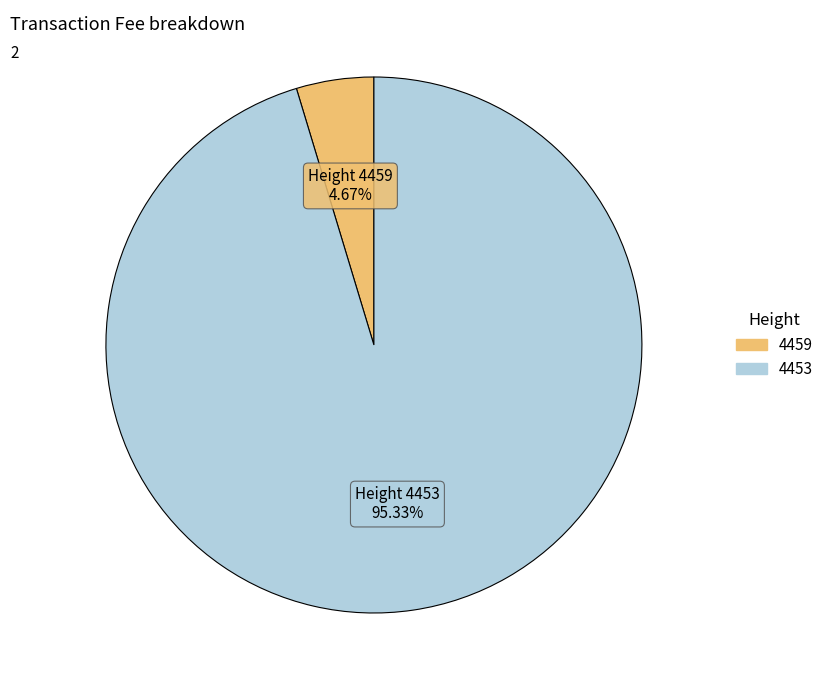

To the nearest percent, what percentage of the pie is 4459?

5%